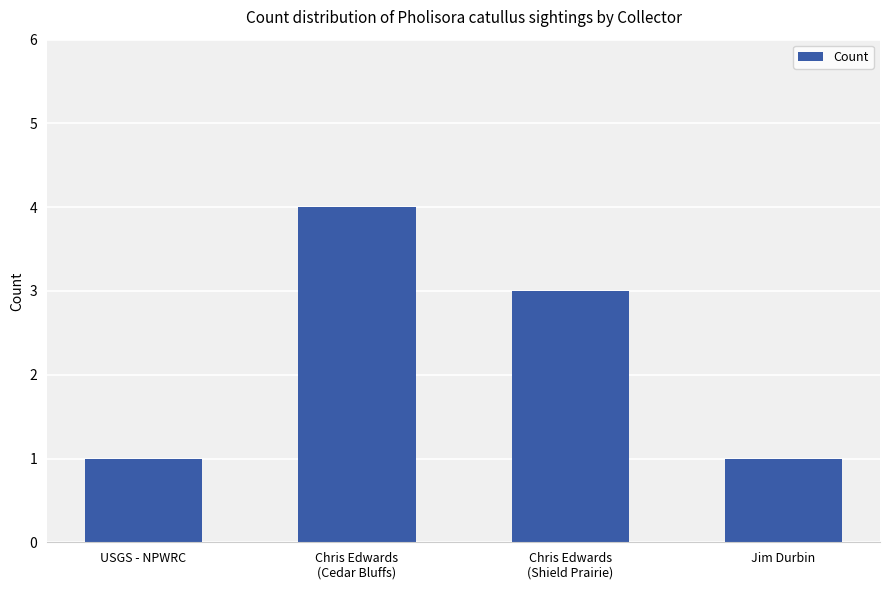

What is the minimum value shown in the chart?

1